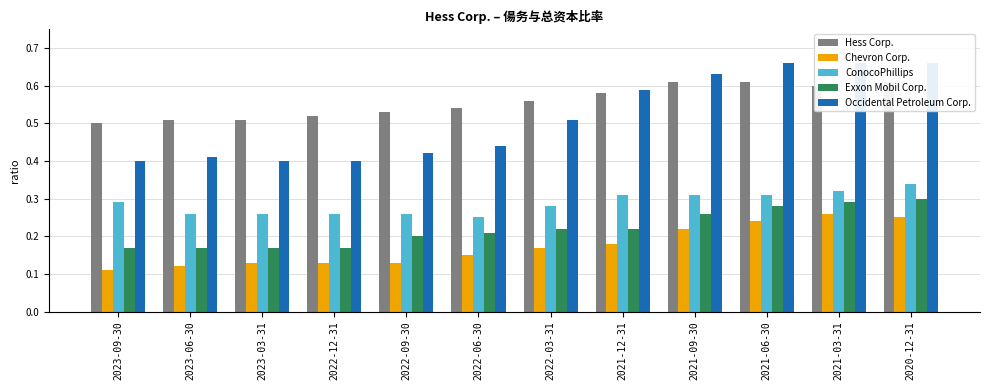

What is the sum of all Hess Corp. values?

6.7